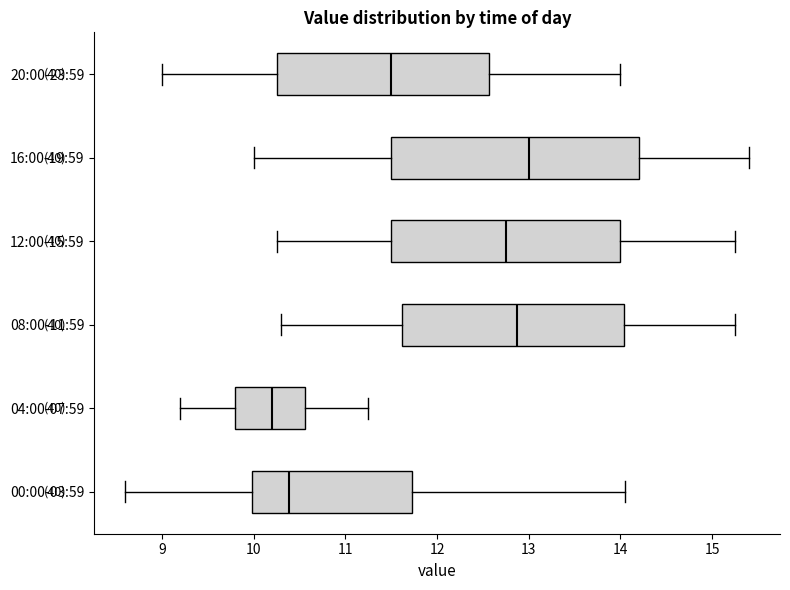

Where does the left whisker of the box for 20:00-23:59 end on the x-axis? The values are not printed on the chart, so give them approximately, as read against the axis.

9.0